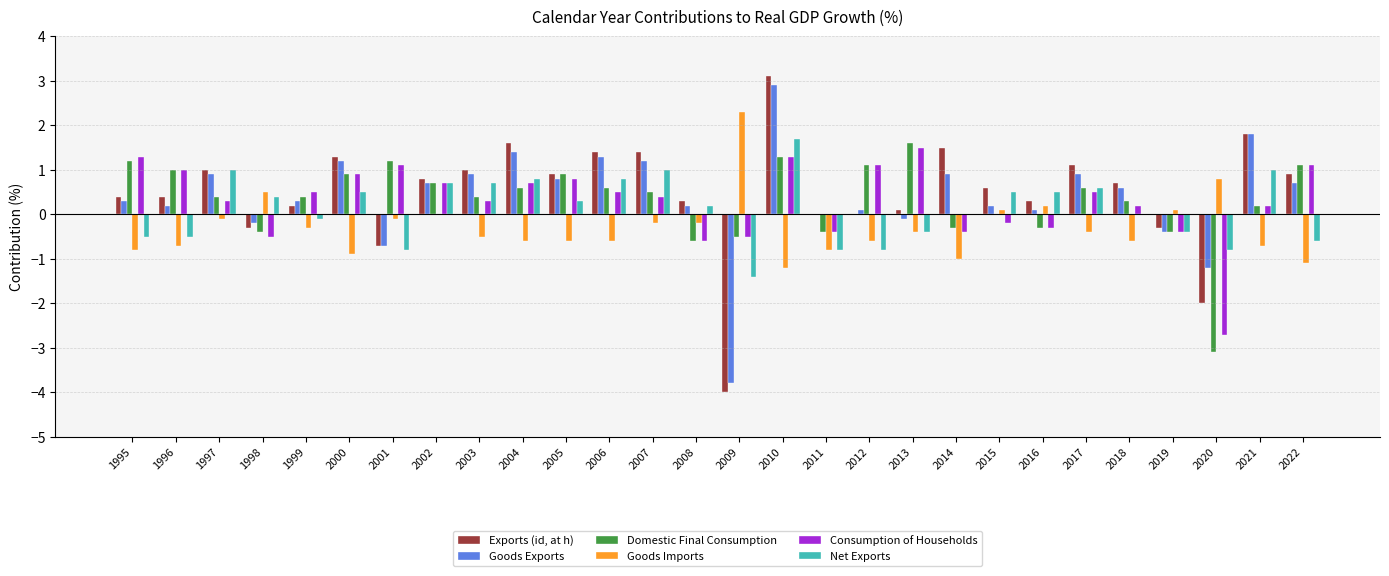

What is the sum of all Goods Exports values?

11.2